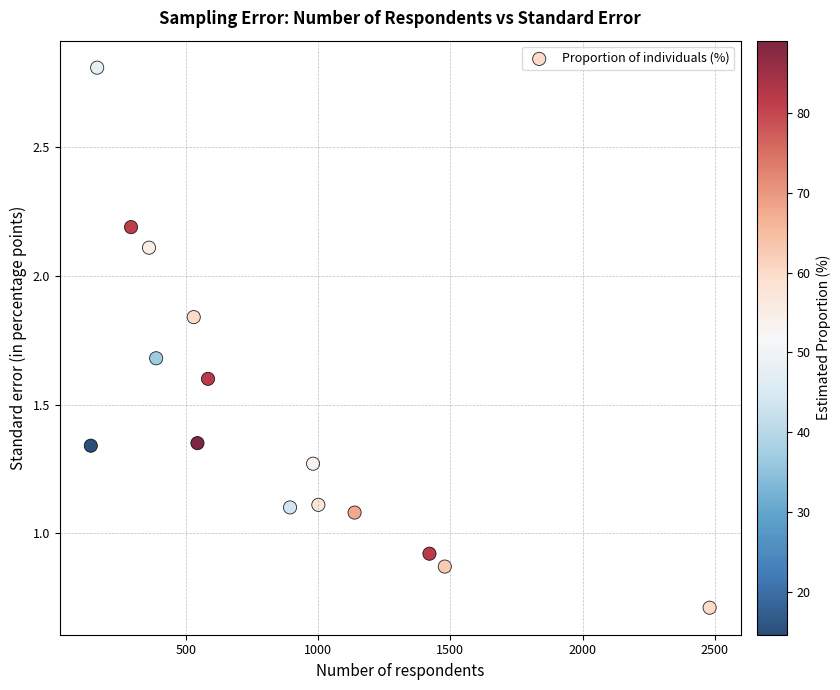

What is the range of X values (max minus min)?

2339.0